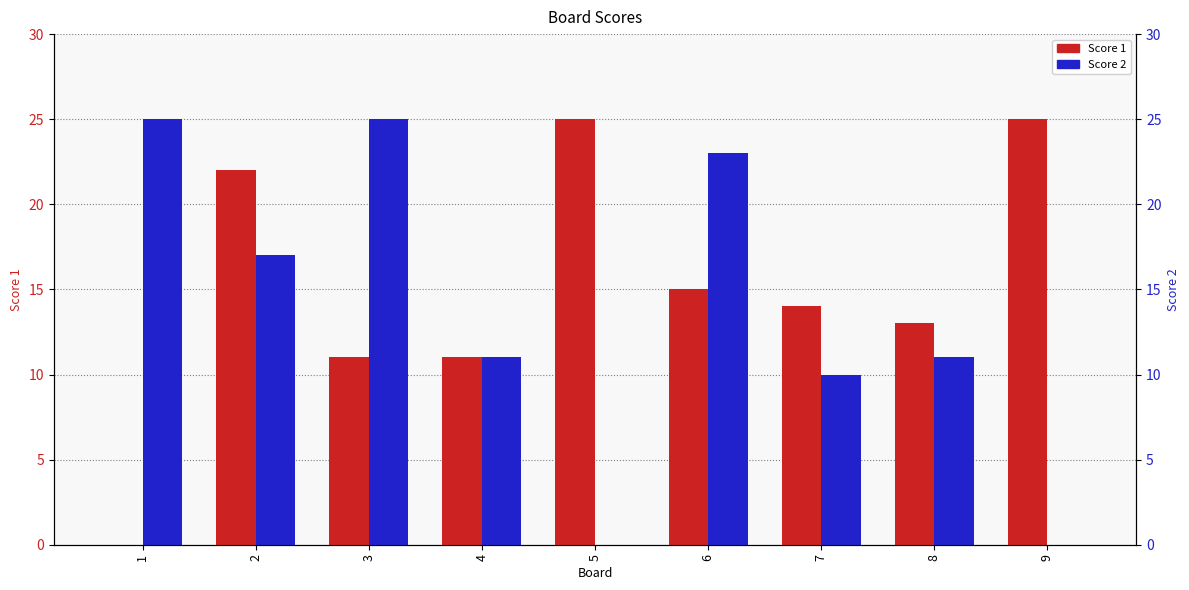

Is it true that Score 2 equals 7 at 1?

False